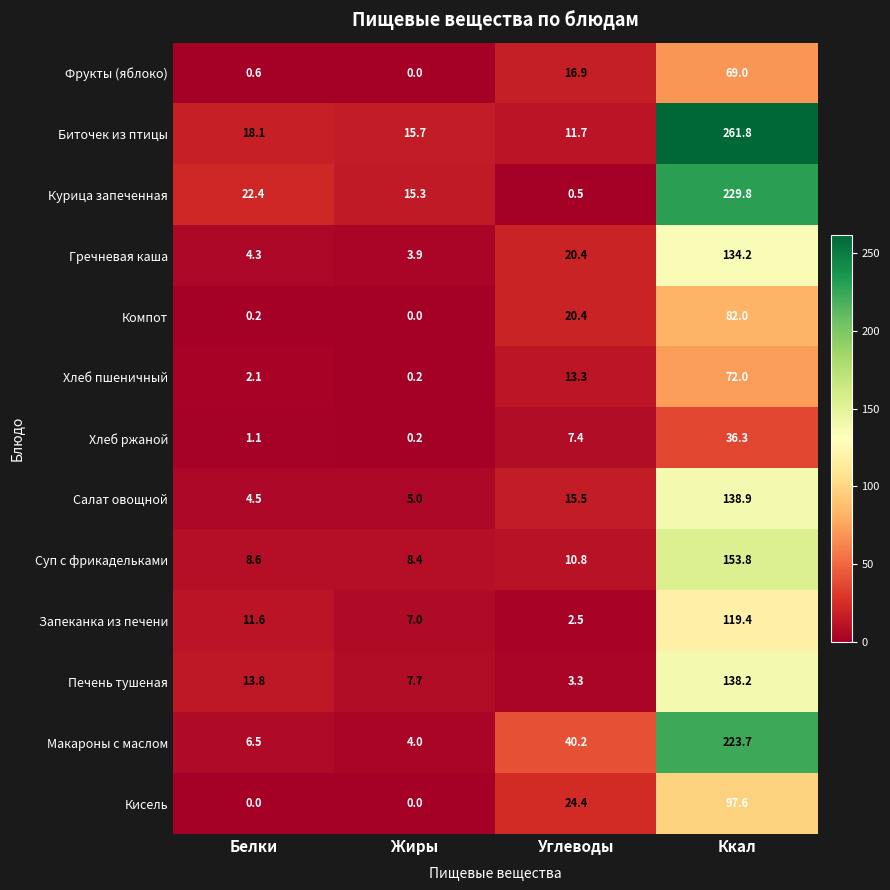

Rank the series by their maximum value, from highest to lowest.

Биточек из птицы, Курица запеченная, Макароны с маслом, Суп с фрикадельками, Салат овощной, Печень тушеная, Гречневая каша, Запеканка из печени, Кисель, Компот, Хлеб пшеничный, Фрукты (яблоко), Хлеб ржаной